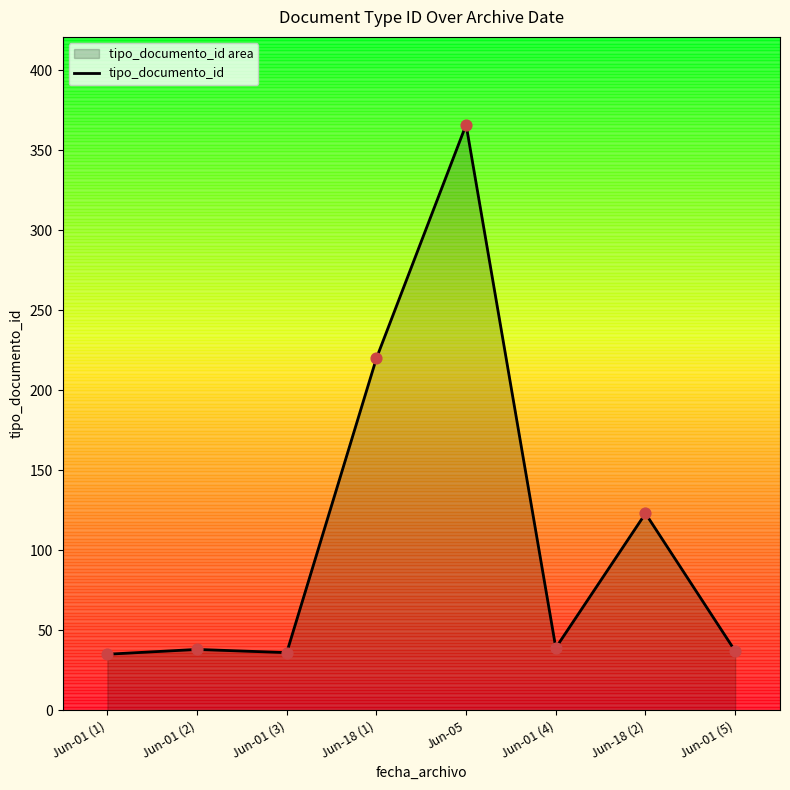

What is the change in value from Jun-01 (2) to Jun-05?

+328